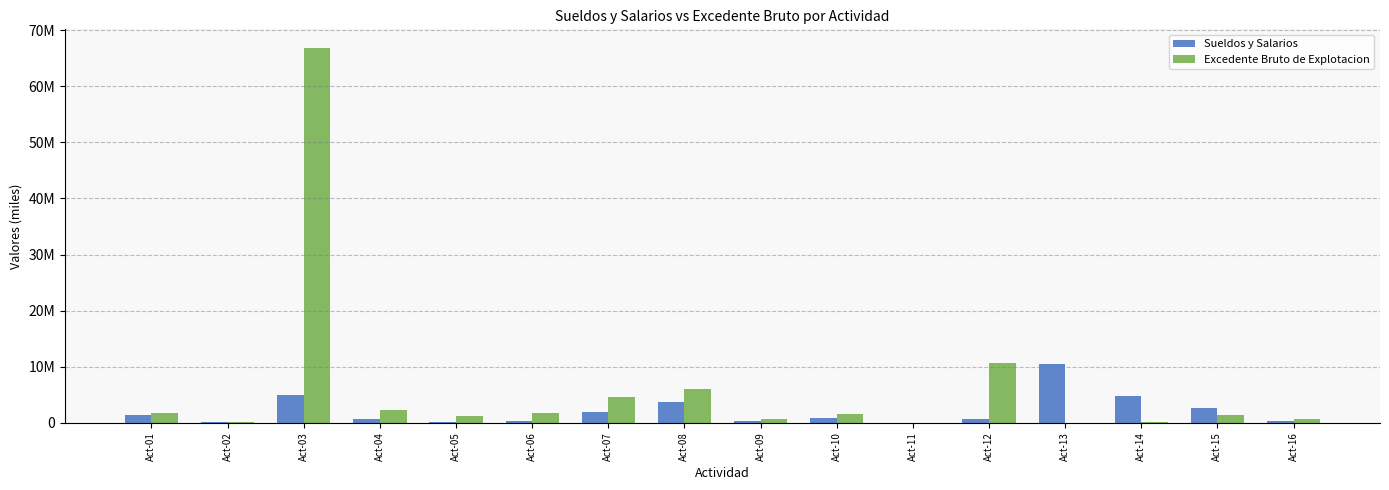

Are the bars horizontal?

No